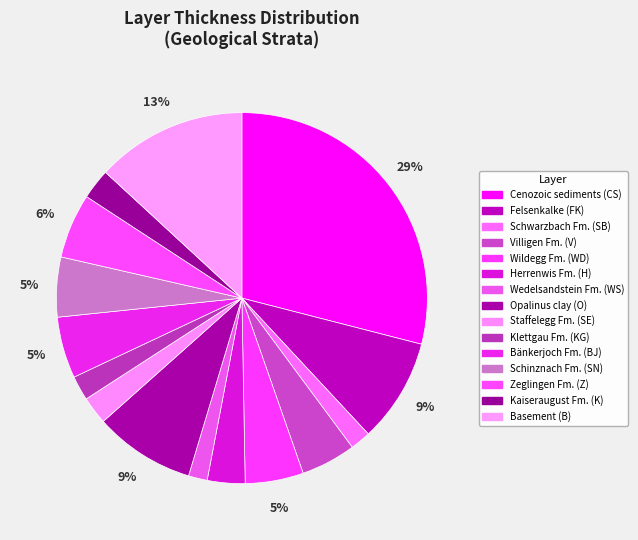

What is the smallest slice in the pie chart?

Wedelsandstein Fm. (WS)